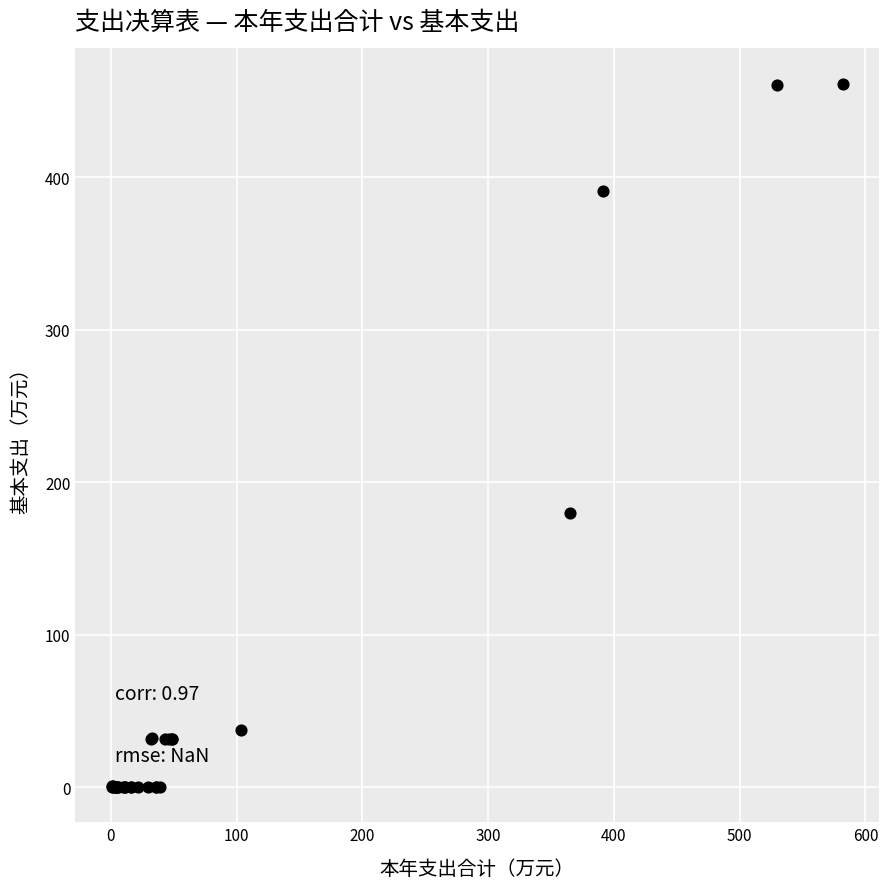

What Y value in the scatter plot is closest to 230?

179.7